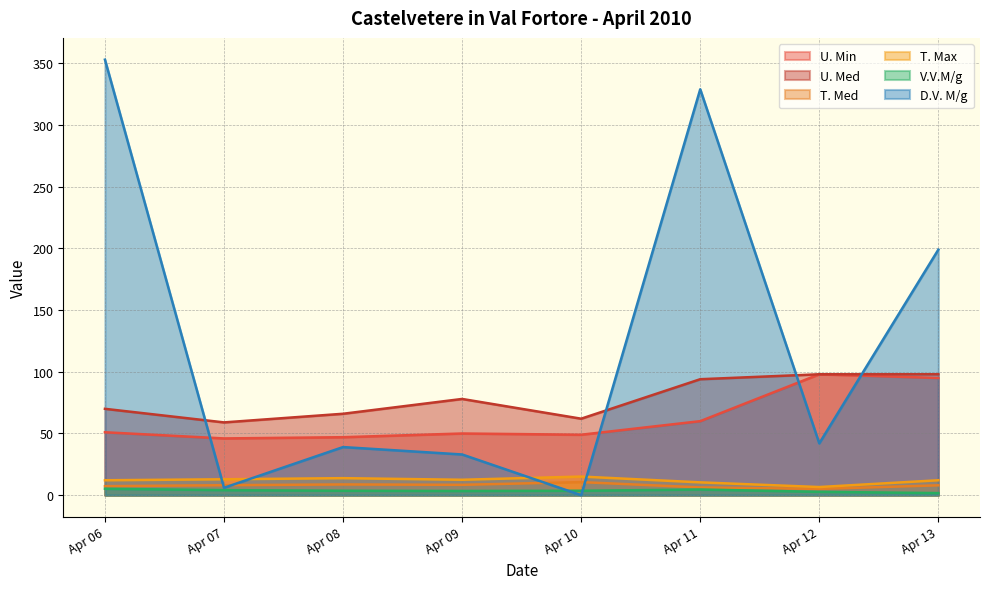

Reading left to right, what are all the values shown in this chart?

U. Min: 51.0	46.0	47.0	50.0	49.0	60.0	98.0	95.0
U. Med: 70.0	59.0	66.0	78.0	62.0	94.0	98.0	98.0
T. Med: 7.3	8.1	8.7	8.4	10.6	6.3	5.1	8.0
T. Max: 12.1	12.9	13.8	12.5	15.1	10.4	6.6	12.1
V.V.M/g: 5.2	4.1	3.6	3.4	3.6	4.6	2.7	1.7
D.V. M/g: 353.0	6.0	39.0	33.0	0.0	329.0	42.0	199.0